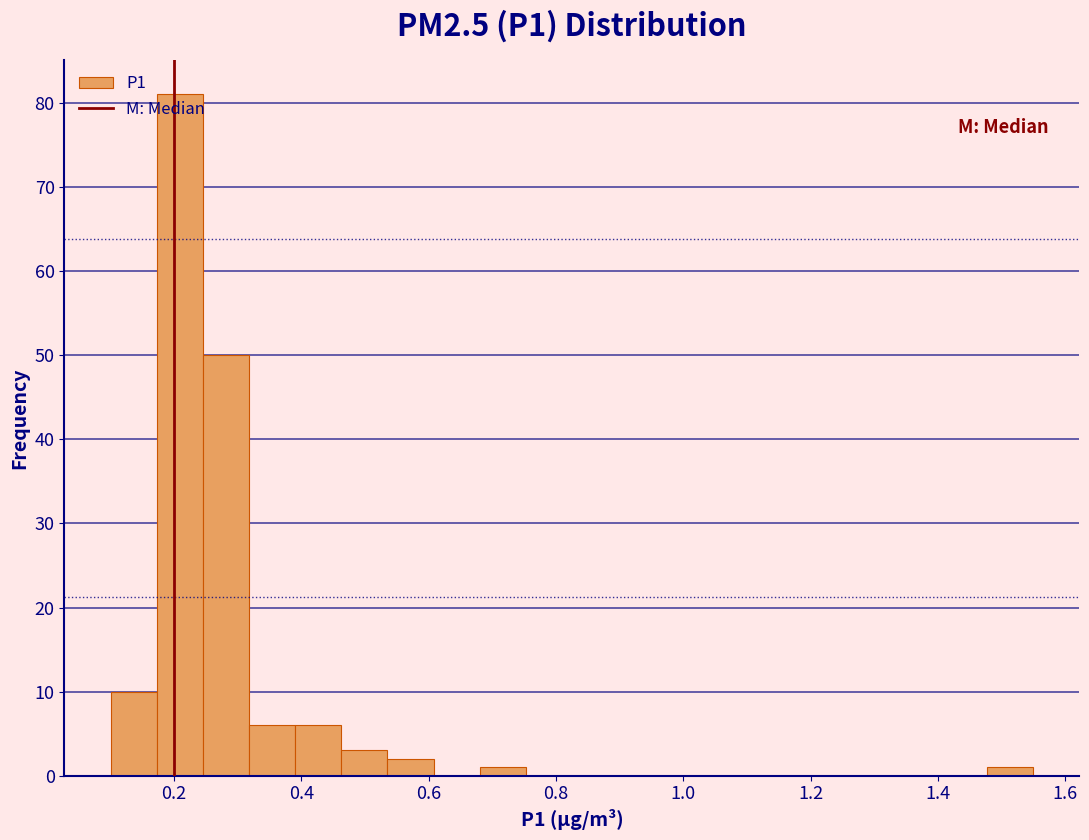

Around what value on the x-axis is the tallest bar? Give the approximate position of its centre, as read against the axis.

0.20